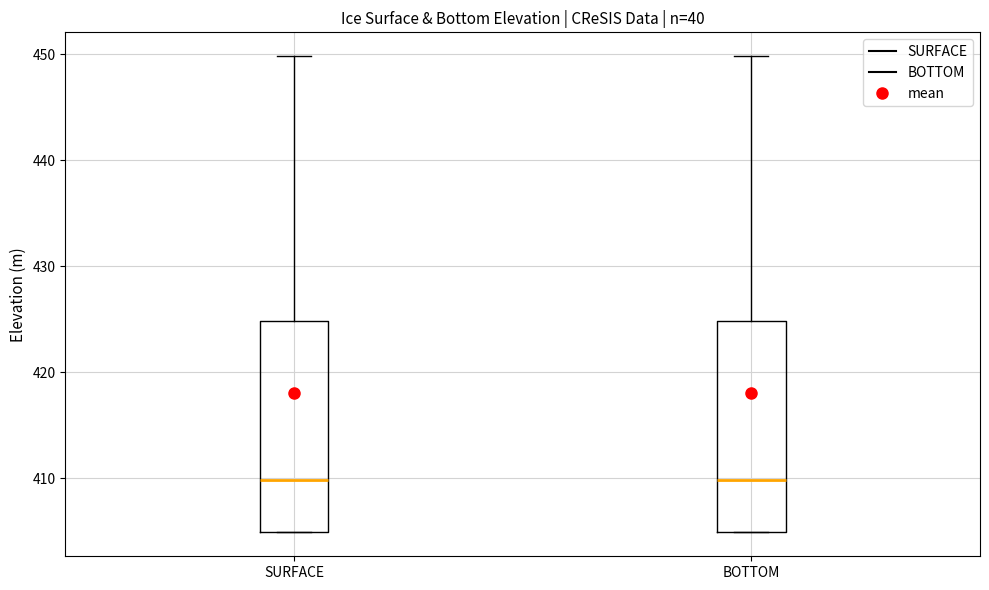

Reading left to right, transcribe this box plot: for each box, give where its median line is, the range the box spans, and where its two whiskers end, as read against the y-axis. The values are not printed on the chart, so give them approximately, as read against the axis.

SURFACE: median 410, box 405 to 425, whiskers 405 to 450
BOTTOM: median 410, box 405 to 425, whiskers 405 to 450